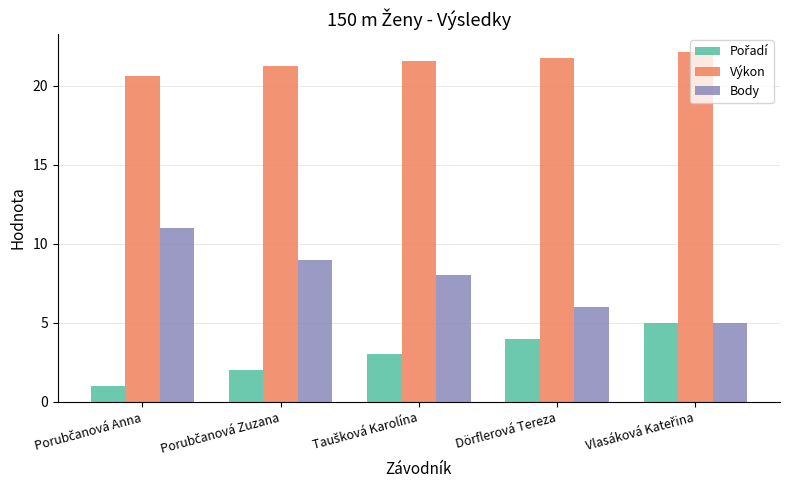

Which series has the largest total across all categories?

Výkon